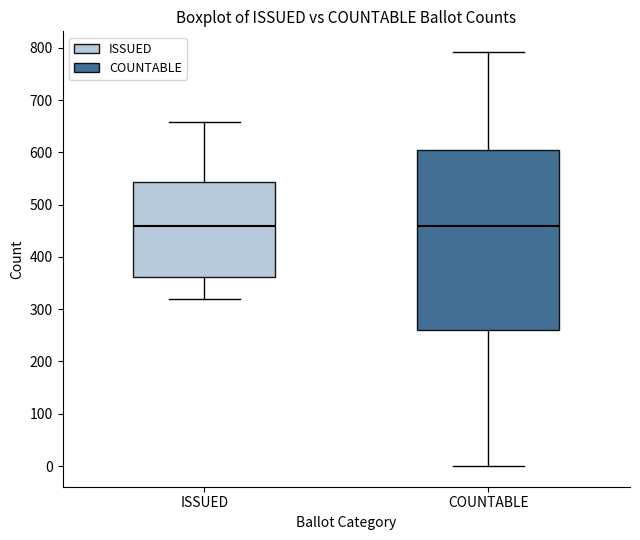

Reading left to right, transcribe this box plot: for each box, give where its median line is, the range the box spans, and where its two whiskers end, as read against the y-axis. The values are not printed on the chart, so give them approximately, as read against the axis.

ISSUED: median 460, box 360 to 540, whiskers 320 to 660
COUNTABLE: median 460, box 260 to 600, whiskers 0 to 790